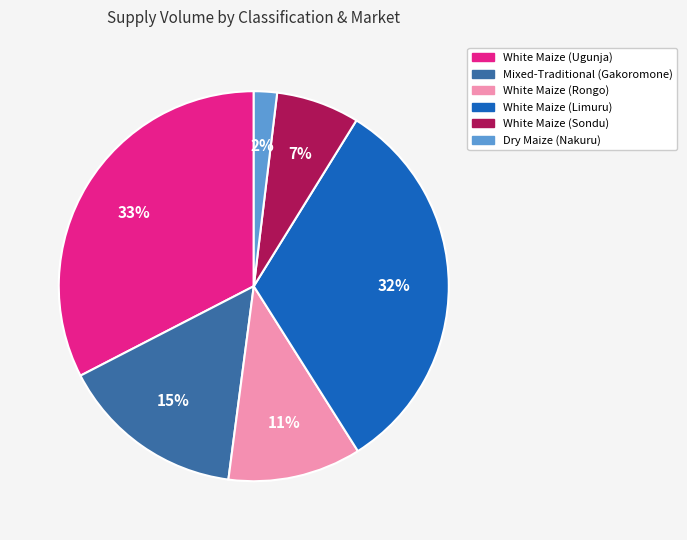

To the nearest percent, what portion does White Maize (Ugunja) represent?

33%